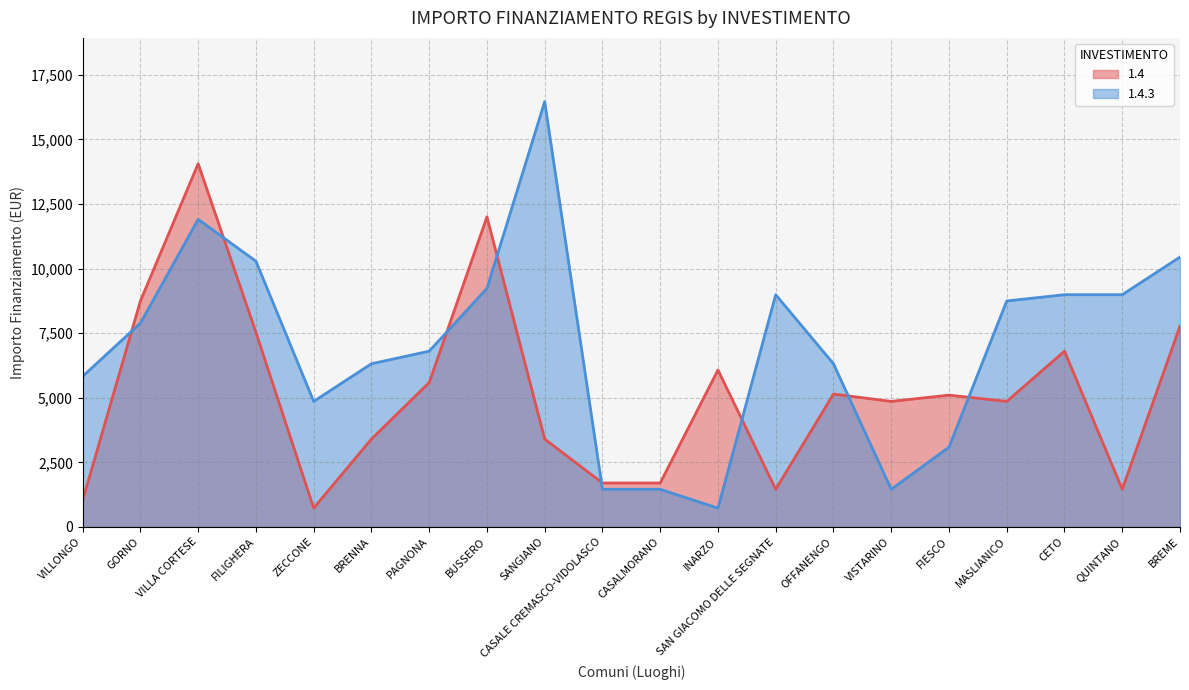

What is the label of the 8th point from the right?

SAN GIACOMO DELLE SEGNATE